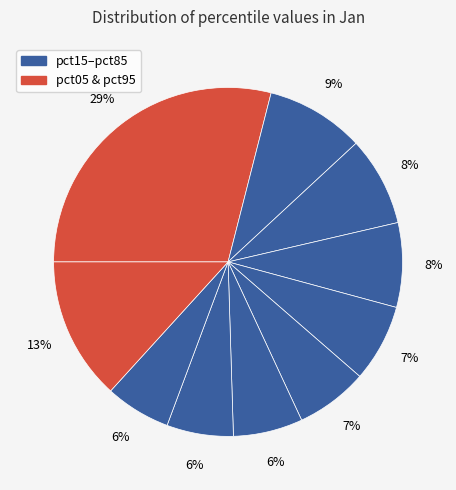

Which category has the smallest portion of the pie?

pct85